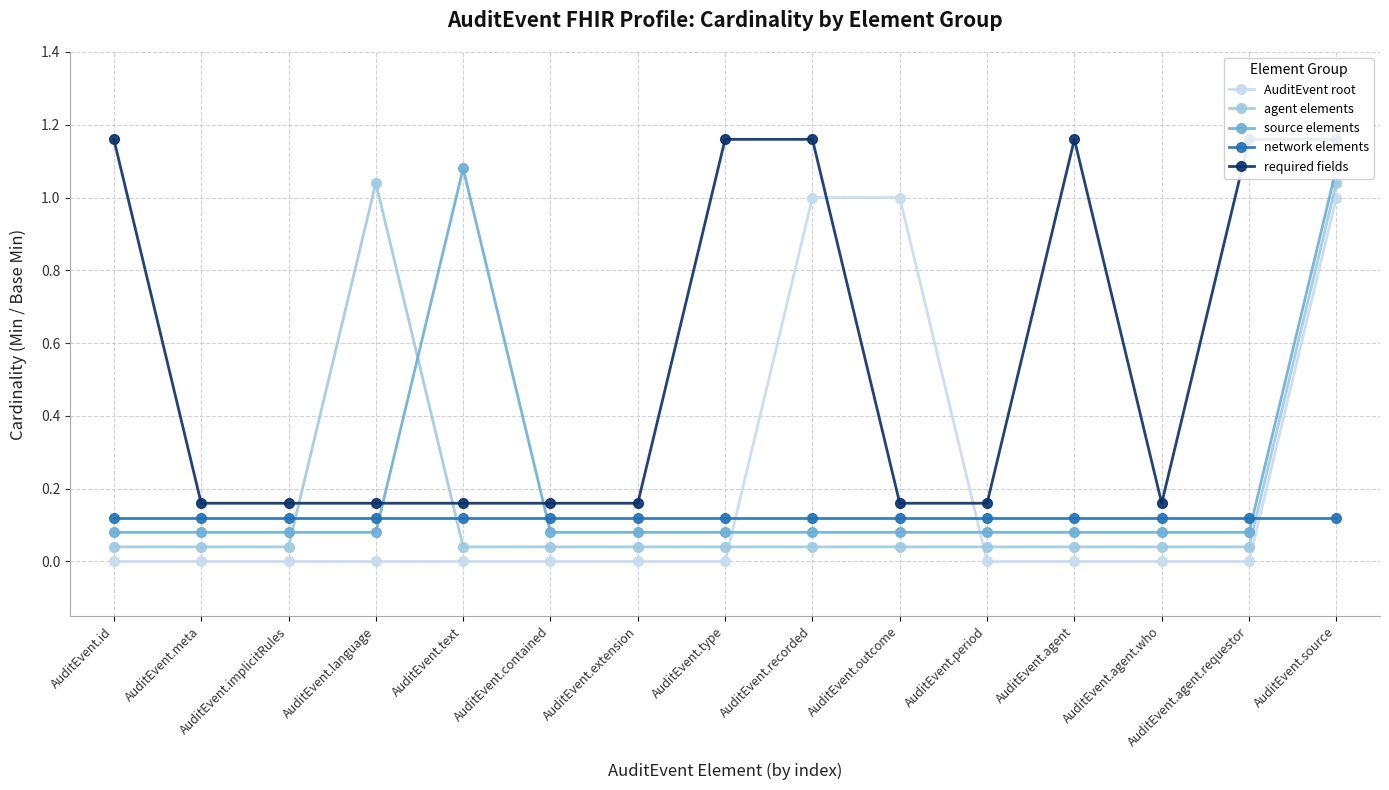

Reading left to right, transcribe all the data shown in this chart.

AuditEvent root: AuditEvent.id=0.0	AuditEvent.meta=0.0	AuditEvent.implicitRules=0.0	AuditEvent.language=0.0	AuditEvent.text=0.0	AuditEvent.contained=0.0	AuditEvent.extension=0.0	AuditEvent.type=0.0	AuditEvent.recorded=1.0	AuditEvent.outcome=1.0	AuditEvent.period=0.0	AuditEvent.agent=0.0	AuditEvent.agent.who=0.0	AuditEvent.agent.requestor=0.0	AuditEvent.source=1.0
agent elements: AuditEvent.id=0.0	AuditEvent.meta=0.0	AuditEvent.implicitRules=0.0	AuditEvent.language=1.0	AuditEvent.text=0.0	AuditEvent.contained=0.0	AuditEvent.extension=0.0	AuditEvent.type=0.0	AuditEvent.recorded=0.0	AuditEvent.outcome=0.0	AuditEvent.period=0.0	AuditEvent.agent=0.0	AuditEvent.agent.who=0.0	AuditEvent.agent.requestor=0.0	AuditEvent.source=1.0
source elements: AuditEvent.id=0.1	AuditEvent.meta=0.1	AuditEvent.implicitRules=0.1	AuditEvent.language=0.1	AuditEvent.text=1.1	AuditEvent.contained=0.1	AuditEvent.extension=0.1	AuditEvent.type=0.1	AuditEvent.recorded=0.1	AuditEvent.outcome=0.1	AuditEvent.period=0.1	AuditEvent.agent=0.1	AuditEvent.agent.who=0.1	AuditEvent.agent.requestor=0.1	AuditEvent.source=1.1
network elements: AuditEvent.id=0.1	AuditEvent.meta=0.1	AuditEvent.implicitRules=0.1	AuditEvent.language=0.1	AuditEvent.text=0.1	AuditEvent.contained=0.1	AuditEvent.extension=0.1	AuditEvent.type=0.1	AuditEvent.recorded=0.1	AuditEvent.outcome=0.1	AuditEvent.period=0.1	AuditEvent.agent=0.1	AuditEvent.agent.who=0.1	AuditEvent.agent.requestor=0.1	AuditEvent.source=0.1
required fields: AuditEvent.id=1.2	AuditEvent.meta=0.2	AuditEvent.implicitRules=0.2	AuditEvent.language=0.2	AuditEvent.text=0.2	AuditEvent.contained=0.2	AuditEvent.extension=0.2	AuditEvent.type=1.2	AuditEvent.recorded=1.2	AuditEvent.outcome=0.2	AuditEvent.period=0.2	AuditEvent.agent=1.2	AuditEvent.agent.who=0.2	AuditEvent.agent.requestor=1.2	AuditEvent.source=1.2